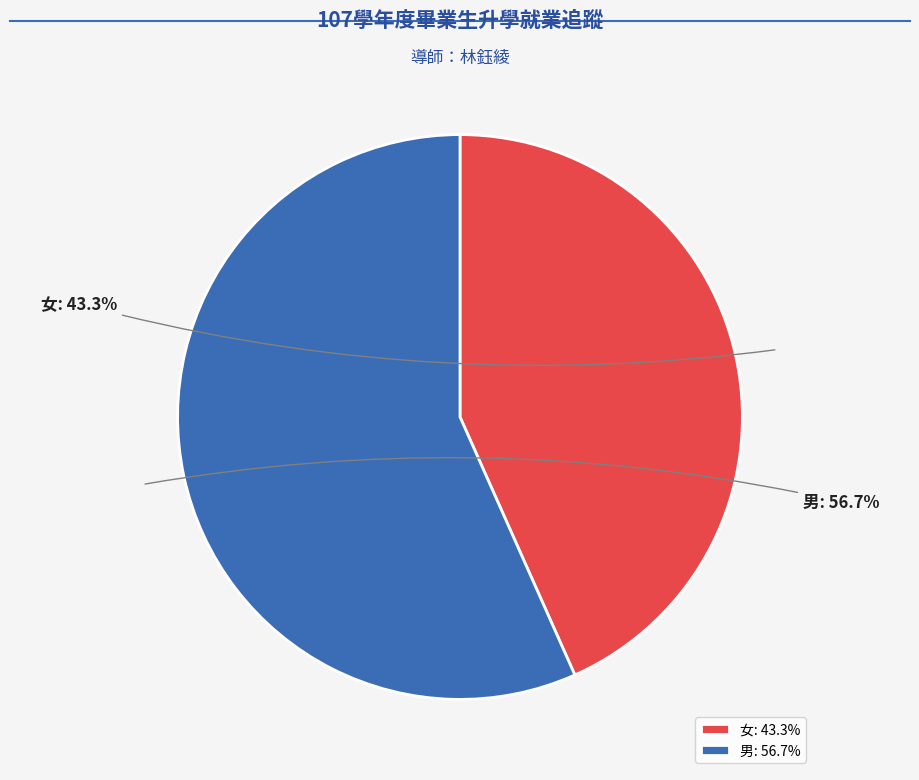

Does any single category account for the majority?

Yes